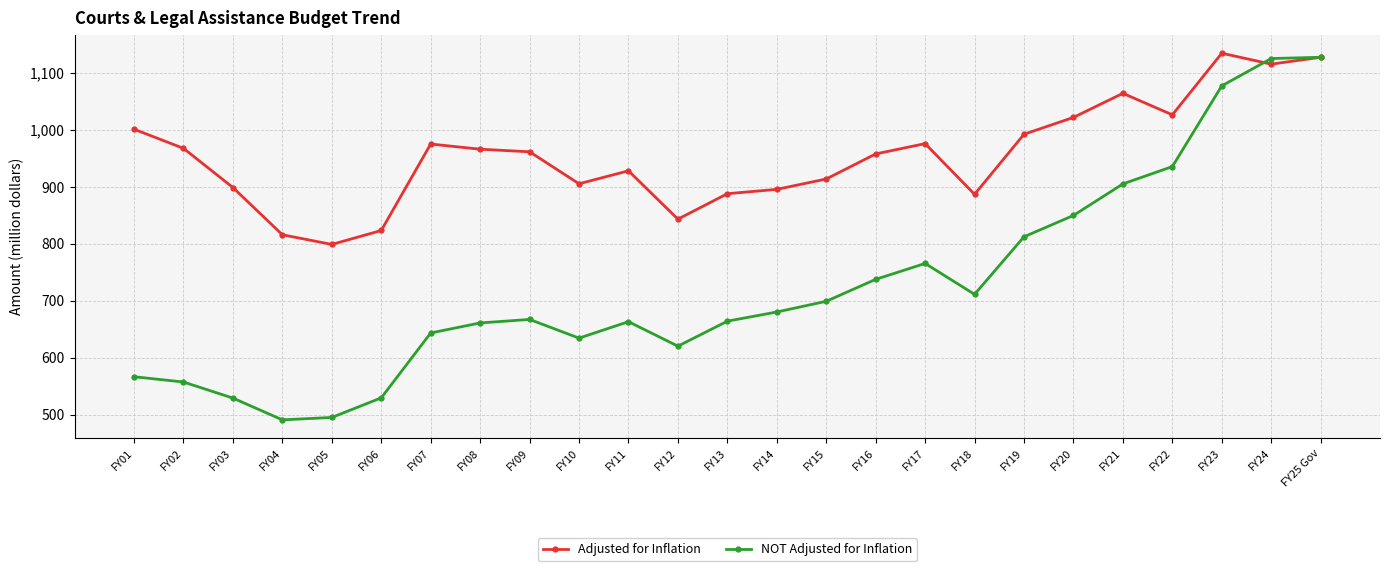

The value of Adjusted for Inflation at FY03 is 1508.2. True or false?

False